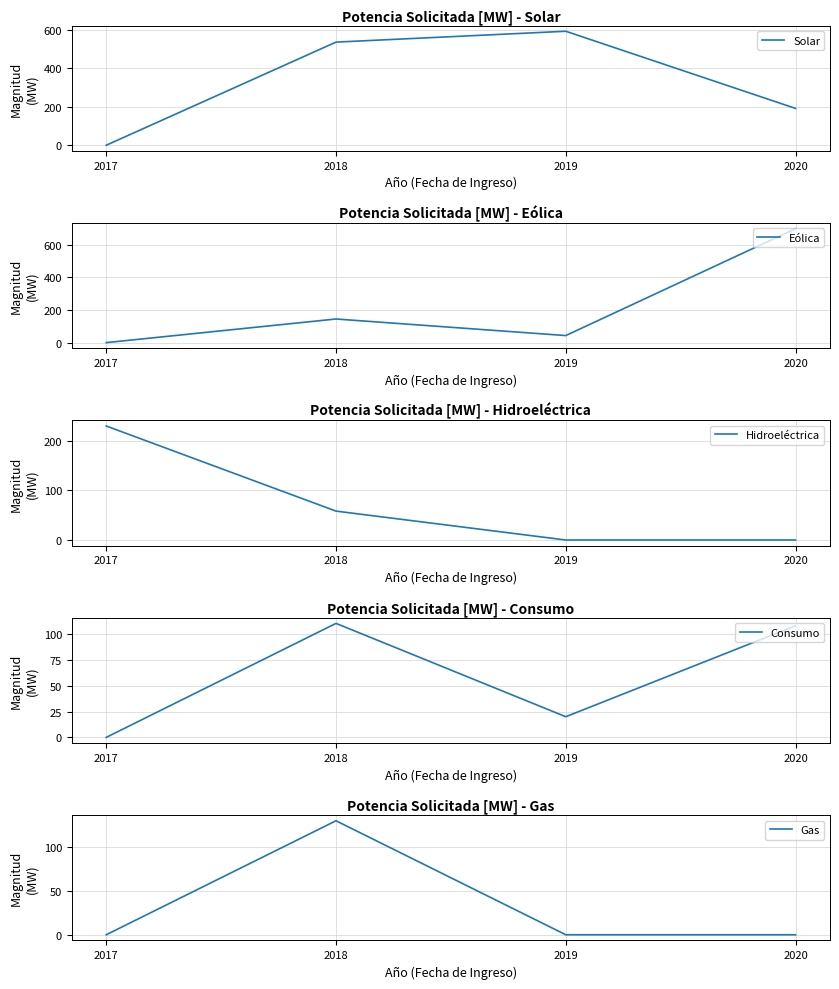

What is the sum of the Hidroeléctrica values at 2019 and 2017?

229.6